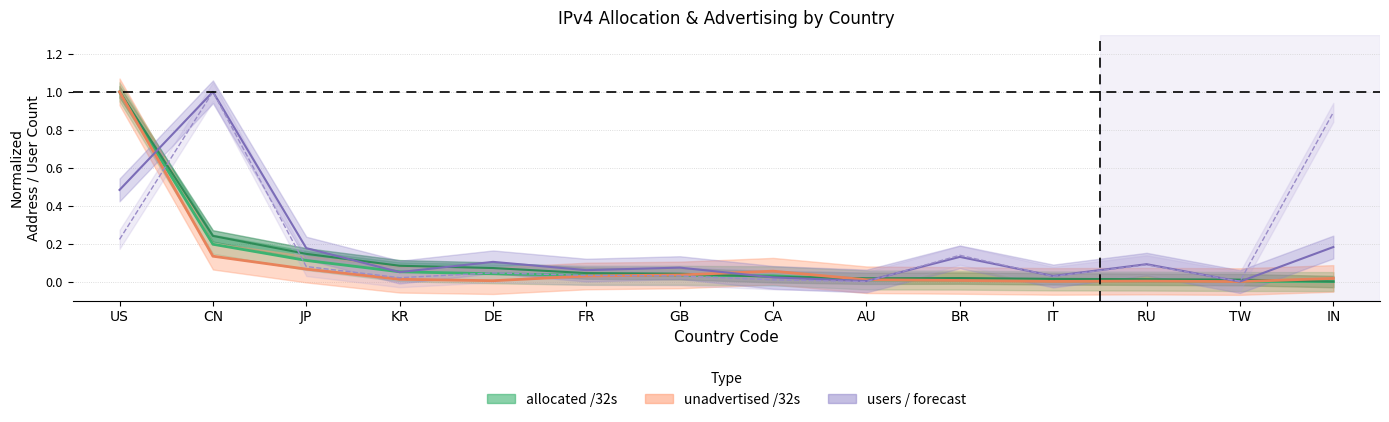

How many values in allocated are above zero?

13